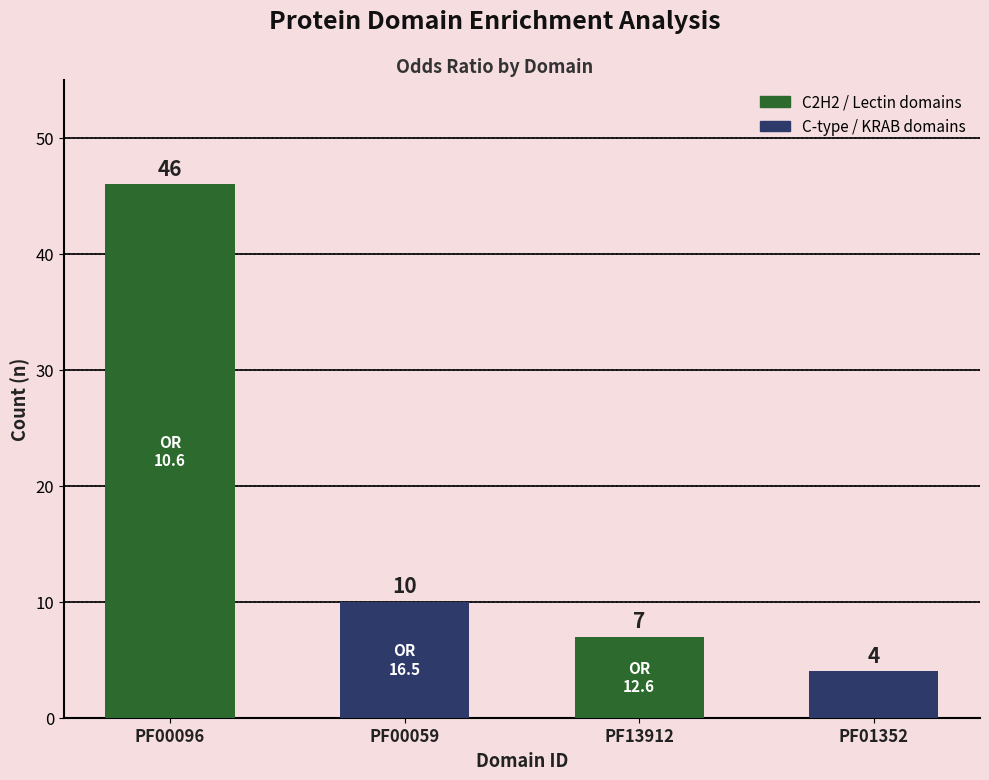

Where does the data first go above 10?

PF00096